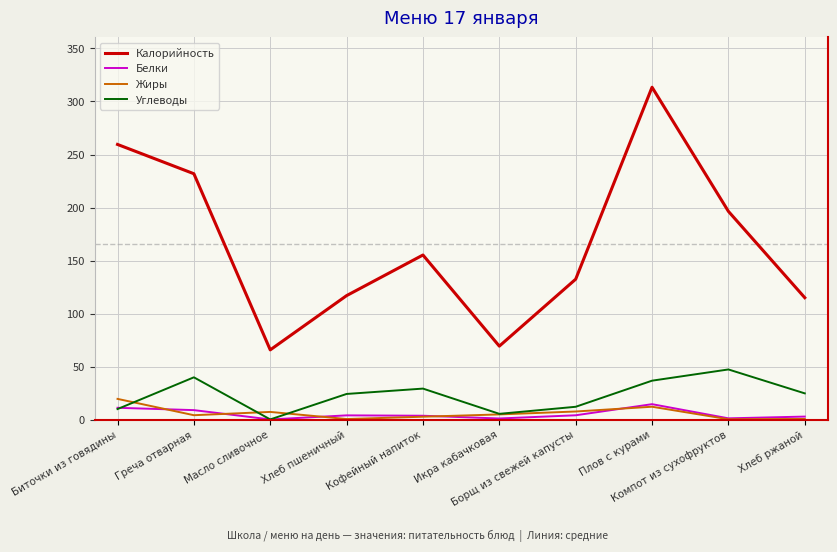

Which series has the widest spread of values?

Калорийность